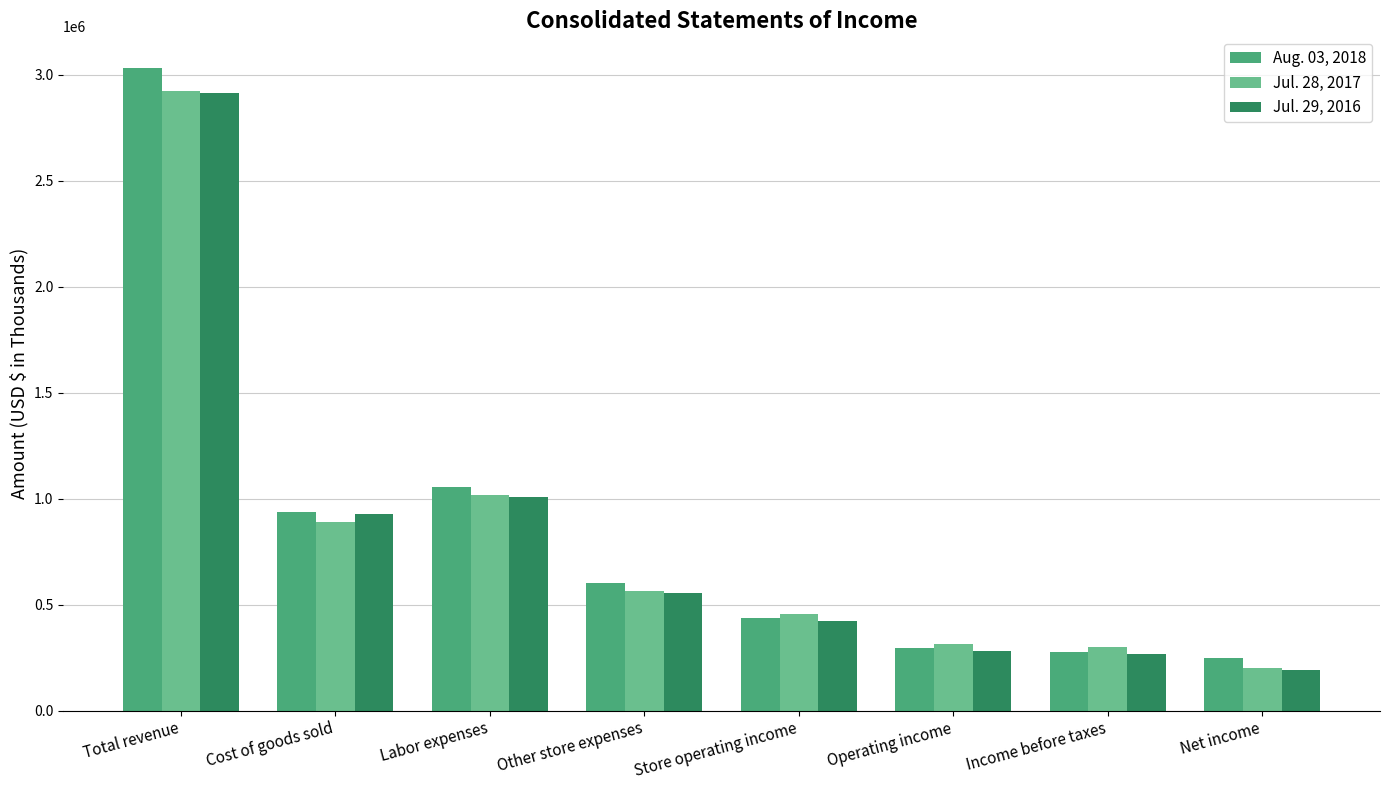

Rank the series by their average value, from lowest to highest.

Jul. 29, 2016, Jul. 28, 2017, Aug. 03, 2018